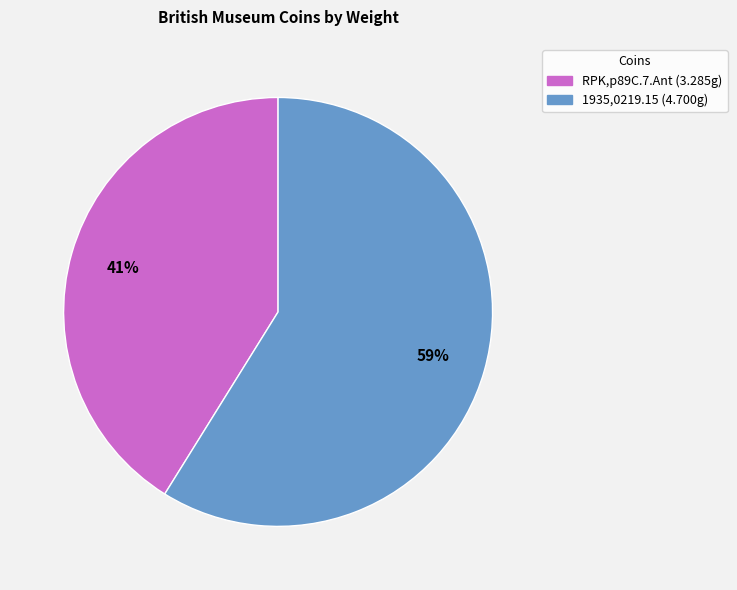

Rank the categories by value from highest to lowest.

1935,0219.15, RPK,p89C.7.Ant